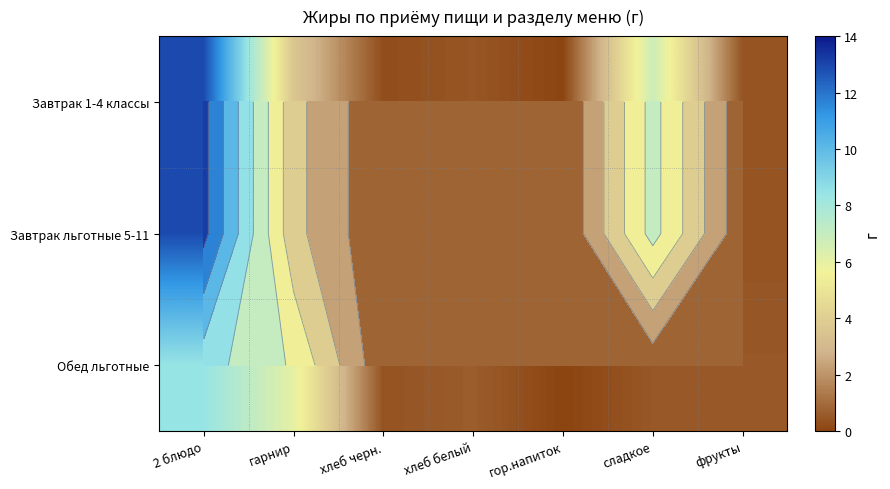

Rank the categories by Обед льготные value from lowest to highest.

гор.напиток, хлеб черн., сладкое, фрукты, хлеб белый, гарнир, 2 блюдо